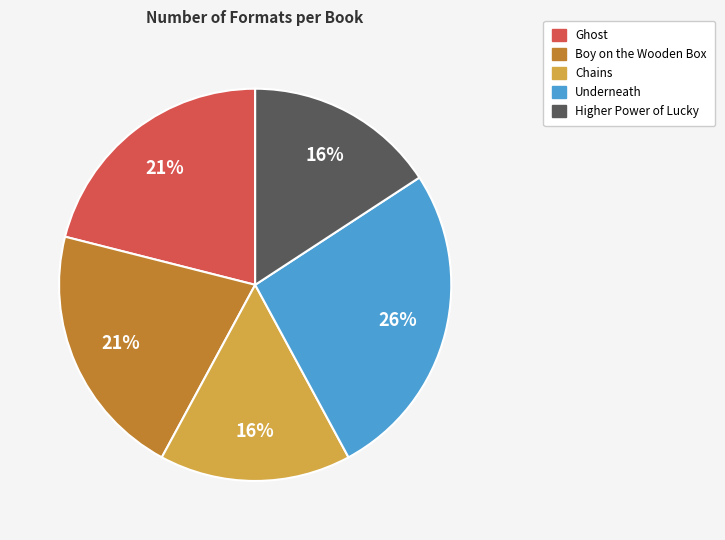

To the nearest percent, what is the average slice percentage?

20%